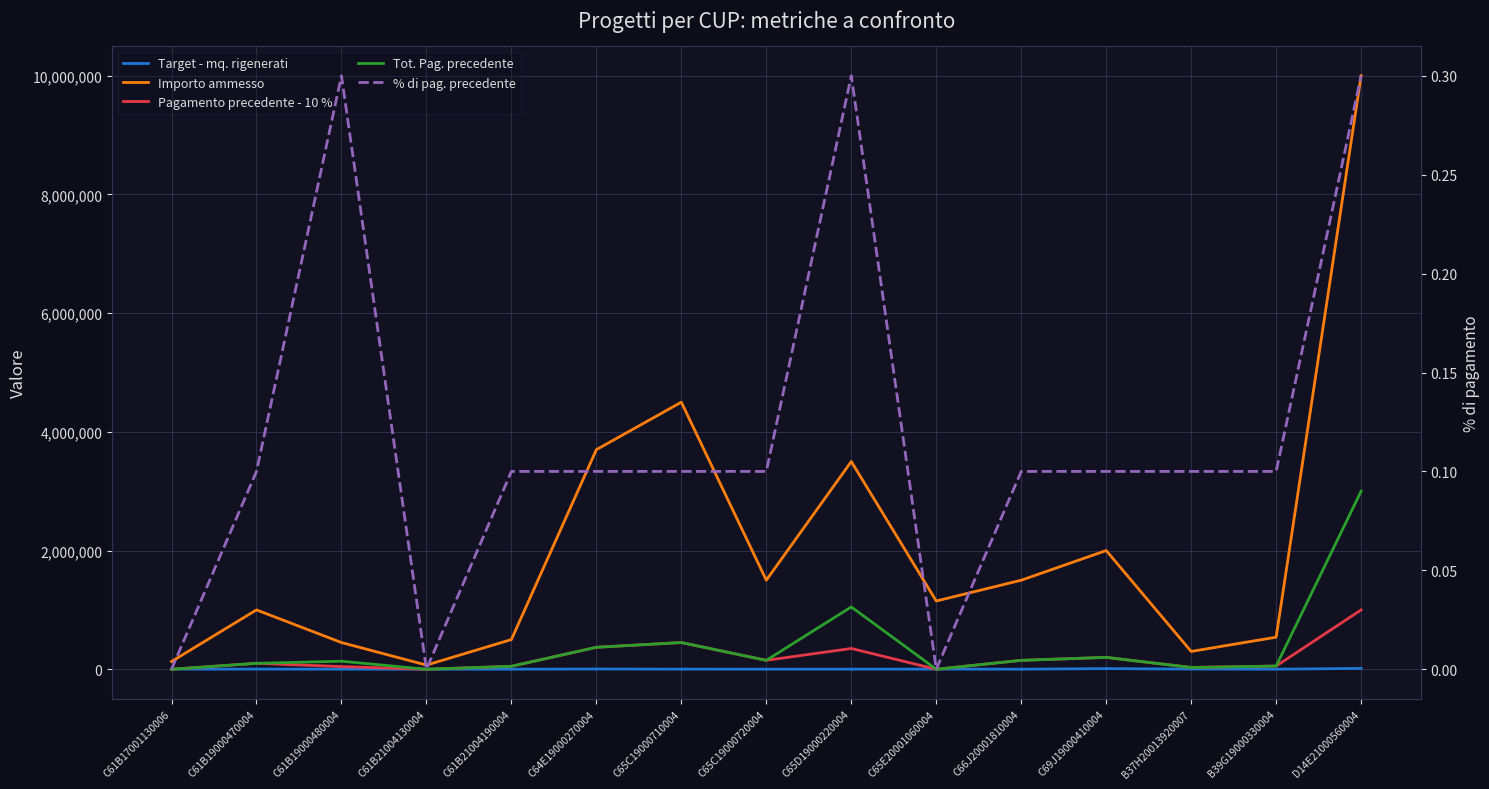

True or false: Target - mq. rigenerati and Importo ammesso intersect in this chart.

False